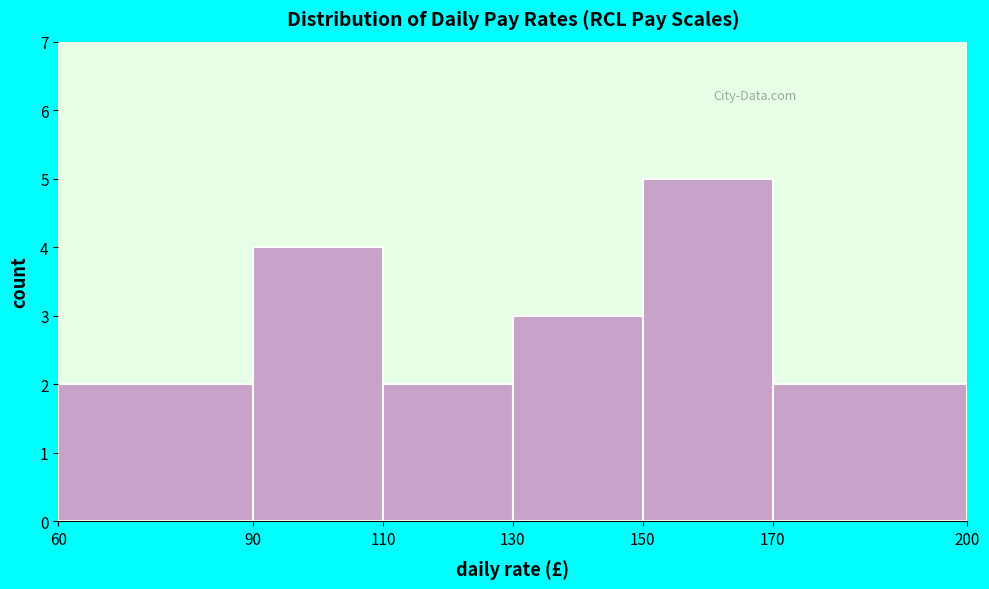

Reading left to right, list every bar in this chart as the range it spans on the x-axis followed by its height. The values are not printed on the chart, so give them approximately, as read against the axis.

60 to 90: 2
90 to 110: 4
110 to 130: 2
130 to 150: 3
150 to 170: 5
170 to 200: 2